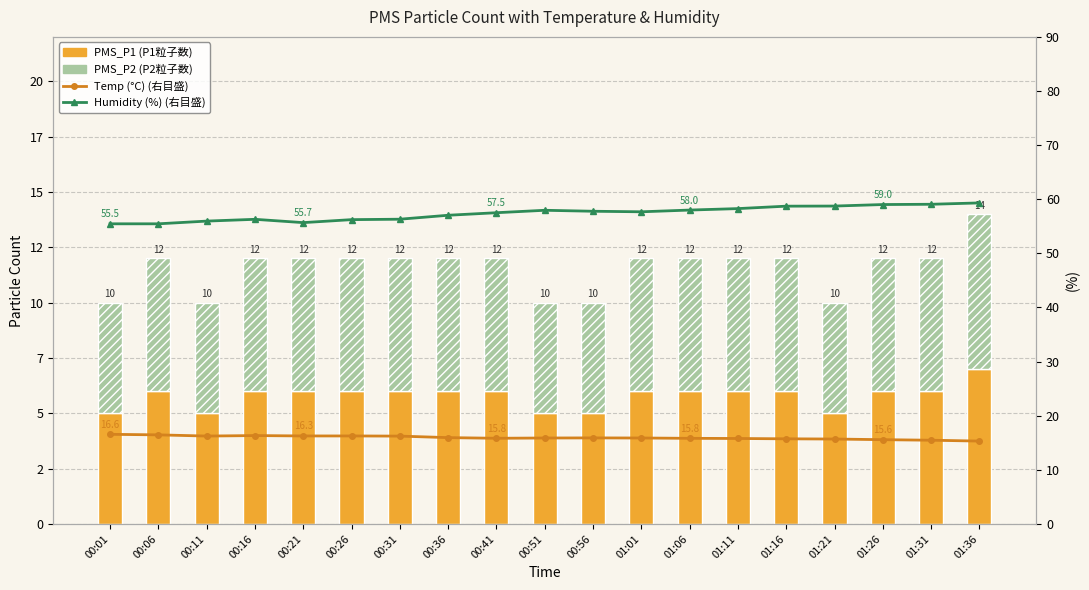

What is the total value across all series at 01:11?

86.1